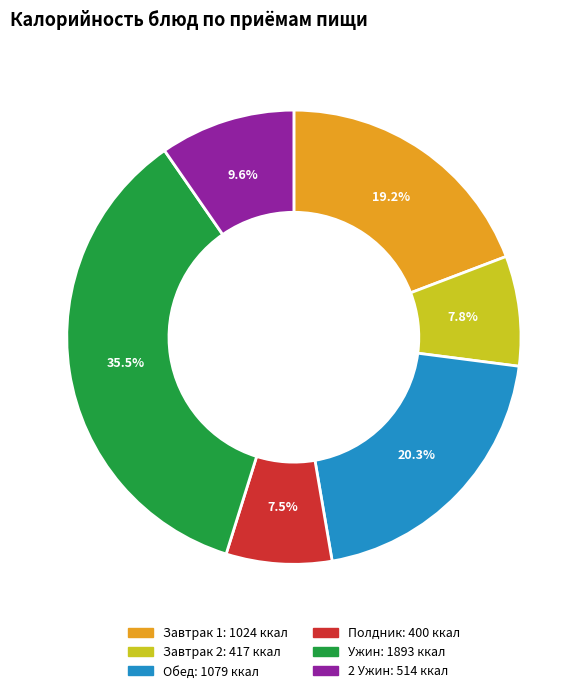

Is there any slice that represents more than half of the pie?

No